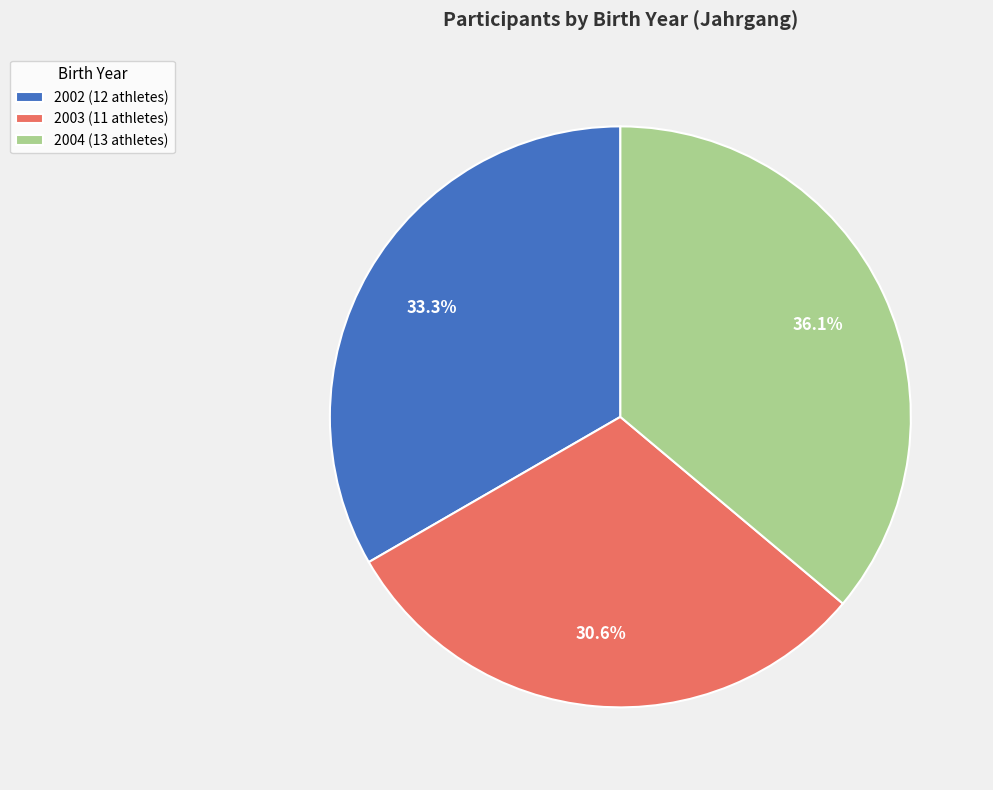

Which category has the biggest portion of the pie?

2004